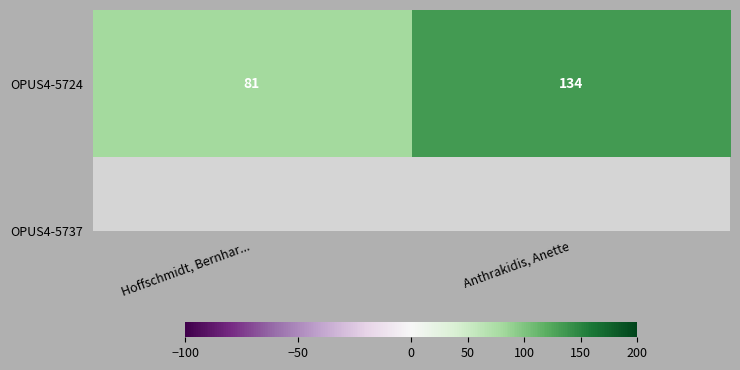

Reading right to left, list all the values displayed in this chart.

Anthrakidis, Anette=134	Hoffschmidt, Bernhar...=81